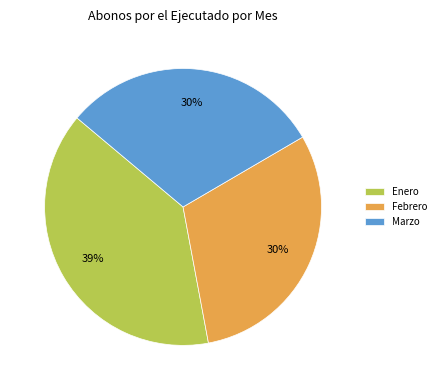

Do Febrero and Marzo together represent more than half of the pie?

Yes